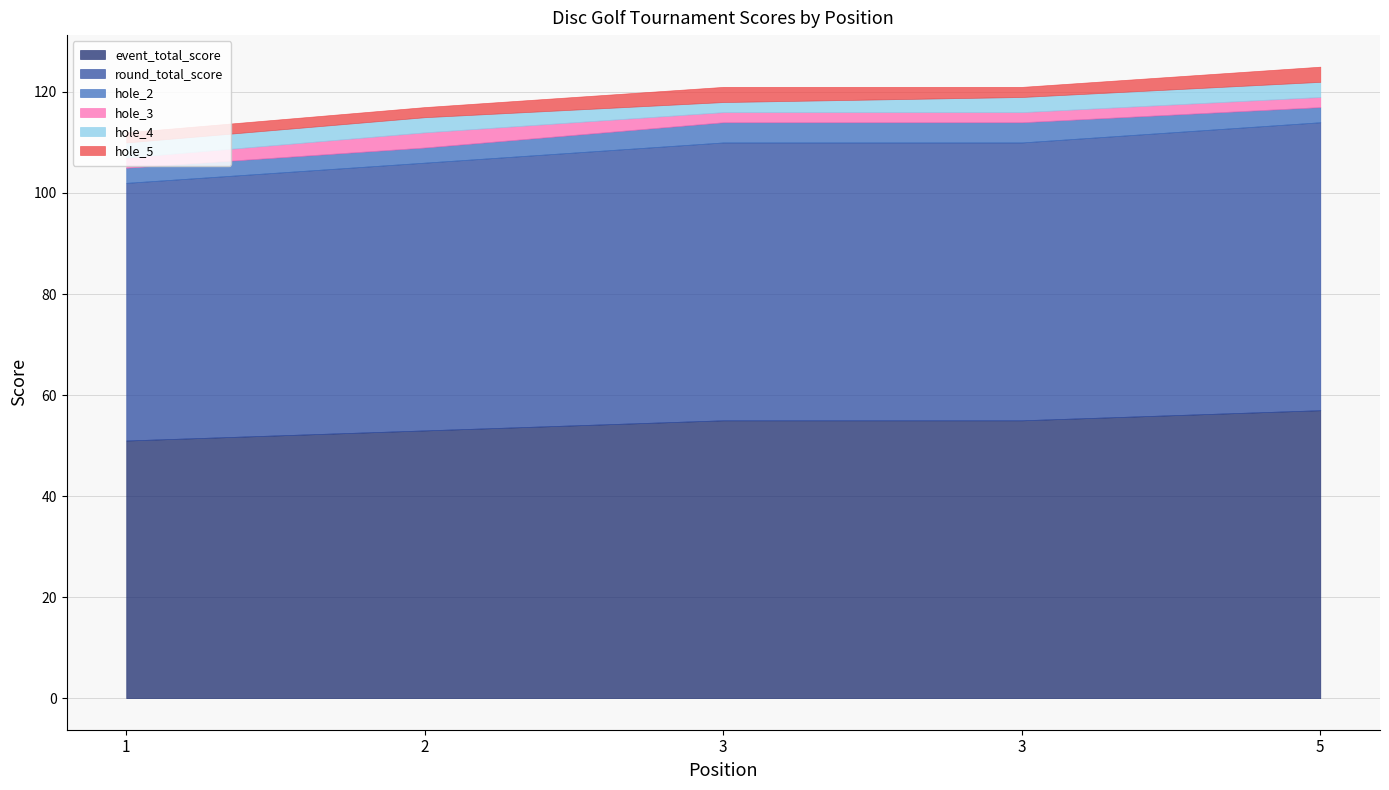

Which category has the lowest value in the round_total_score series?

1